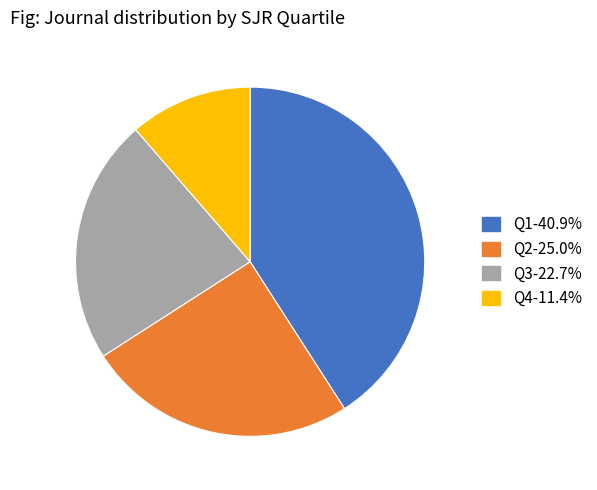

Combined, do Q2 and Q3 account for over 50%?

No